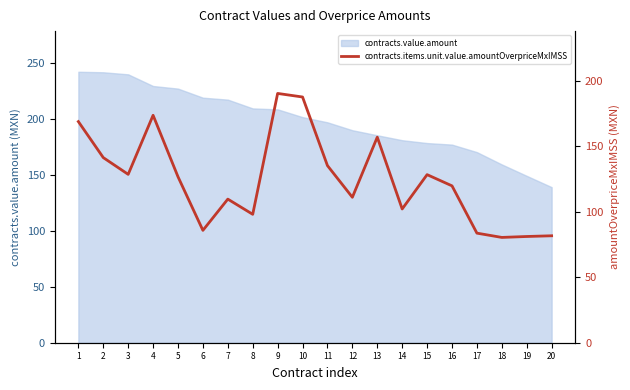

What is the lowest value of the contracts.value.amount series?

139.2